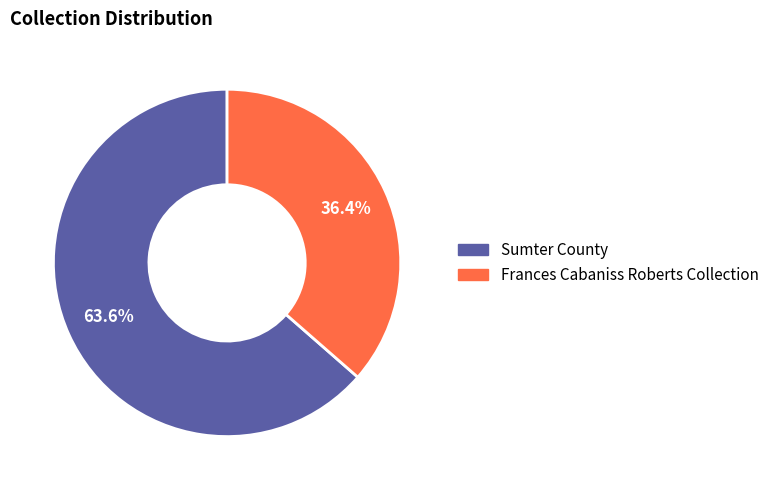

Rank the categories by value from lowest to highest.

Frances Cabaniss Roberts Collection, Sumter County